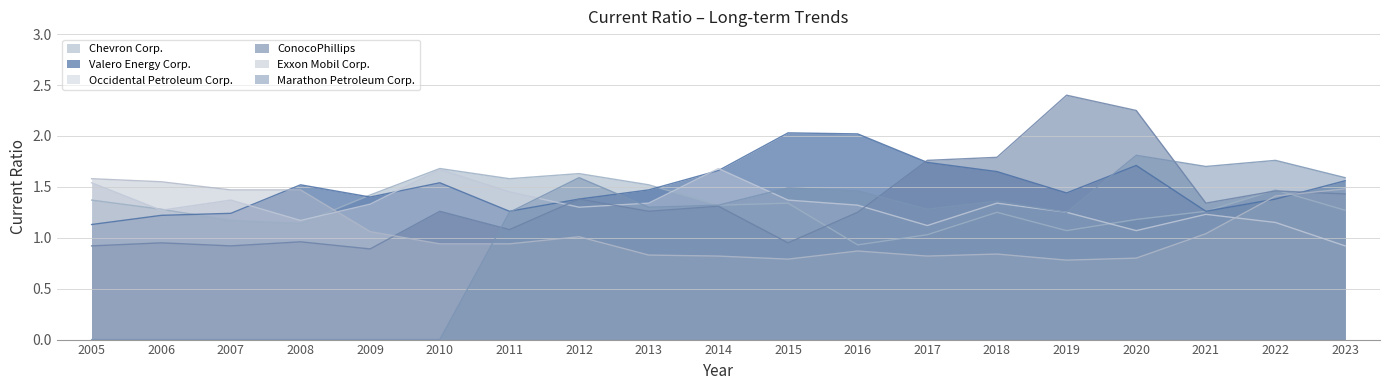

Reading right to left, extract all data points from this chart.

Chevron Corp.: 2023=1.3	2022=1.5	2021=1.3	2020=1.2	2019=1.1	2018=1.2	2017=1.0	2016=0.9	2015=1.3	2014=1.3	2013=1.5	2012=1.6	2011=1.6	2010=1.7	2009=1.4	2008=1.1	2007=1.2	2006=1.3	2005=1.4
Valero Energy Corp.: 2023=1.6	2022=1.4	2021=1.3	2020=1.7	2019=1.4	2018=1.6	2017=1.7	2016=2.0	2015=2.0	2014=1.7	2013=1.5	2012=1.4	2011=1.3	2010=1.5	2009=1.4	2008=1.5	2007=1.2	2006=1.2	2005=1.1
Occidental Petroleum Corp.: 2023=0.9	2022=1.1	2021=1.2	2020=1.1	2019=1.2	2018=1.3	2017=1.1	2016=1.3	2015=1.4	2014=1.7	2013=1.3	2012=1.3	2011=1.4	2010=1.7	2009=1.3	2008=1.2	2007=1.4	2006=1.3	2005=1.5
ConocoPhillips: 2023=1.4	2022=1.5	2021=1.3	2020=2.2	2019=2.4	2018=1.8	2017=1.8	2016=1.2	2015=0.9	2014=1.3	2013=1.3	2012=1.4	2011=1.1	2010=1.3	2009=0.9	2008=1.0	2007=0.9	2006=0.9	2005=0.9
Exxon Mobil Corp.: 2023=1.5	2022=1.4	2021=1.0	2020=0.8	2019=0.8	2018=0.8	2017=0.8	2016=0.9	2015=0.8	2014=0.8	2013=0.8	2012=1.0	2011=0.9	2010=0.9	2009=1.1	2008=1.5	2007=1.5	2006=1.6	2005=1.6
Marathon Petroleum Corp.: 2023=1.6	2022=1.8	2021=1.7	2020=1.8	2019=1.2	2018=1.4	2017=1.3	2016=1.5	2015=1.5	2014=1.3	2013=1.3	2012=1.6	2011=1.2	2010=0.0	2009=0.0	2008=0.0	2007=0.0	2006=0.0	2005=0.0